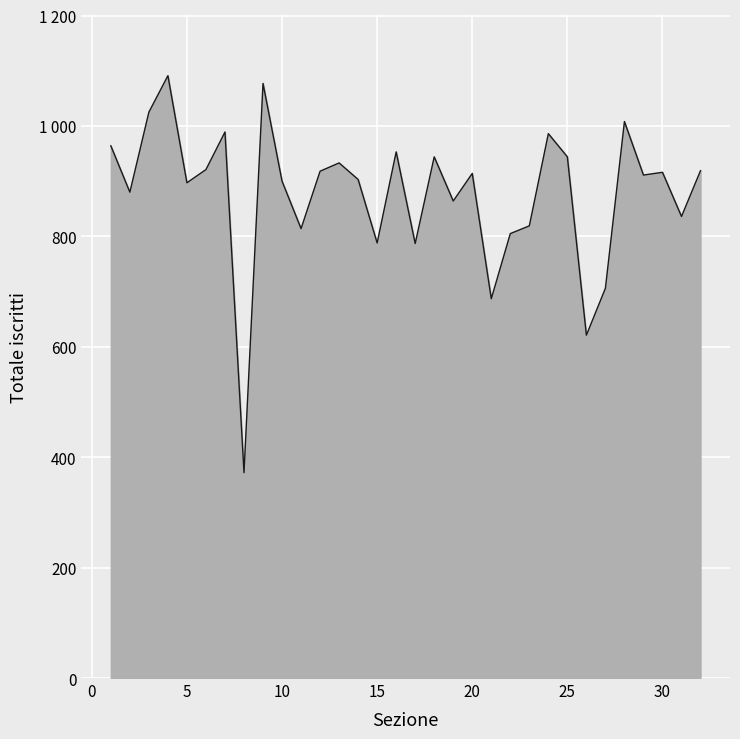

True or false: there are more than 2 points higher than both neighbors.

True